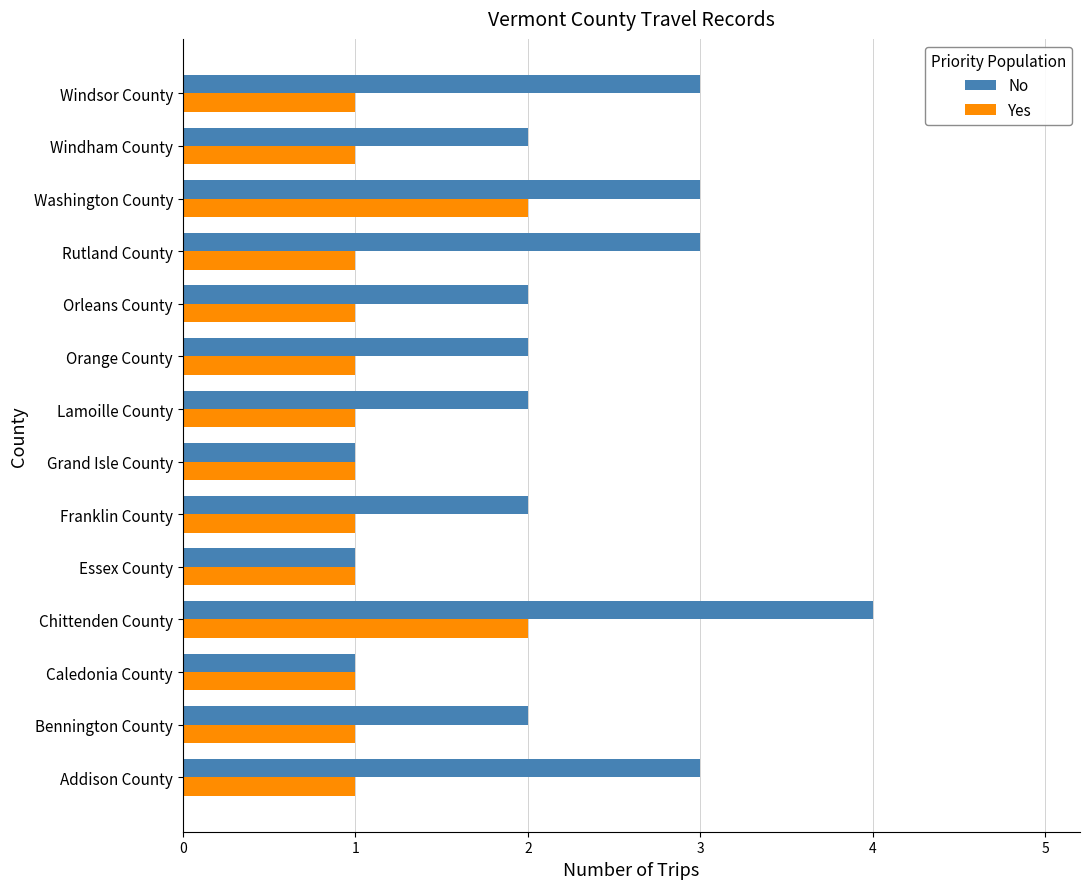

Rank the series by their average value, from highest to lowest.

No, Yes